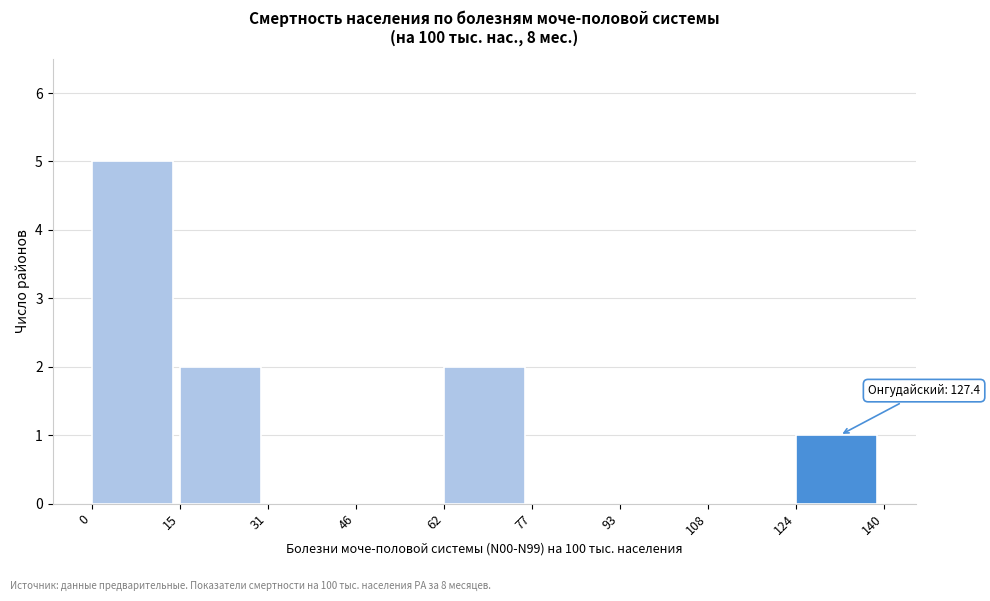

Which range on the x-axis has the tallest bar?

0 to 15